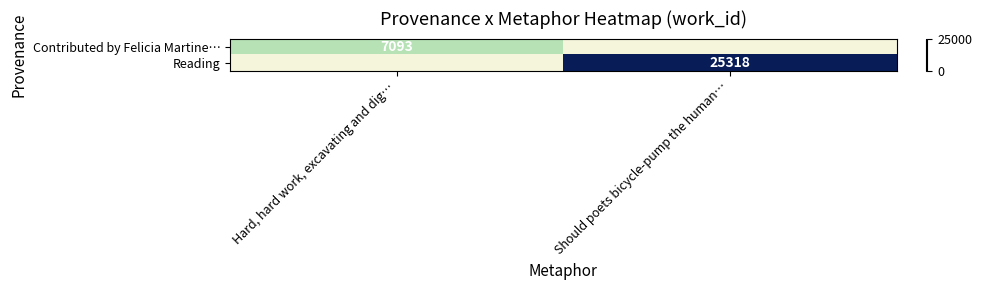

Is it true that Contributed by Felicia Martine… equals 3937 at Hard, hard work, excavating and dig…?

False